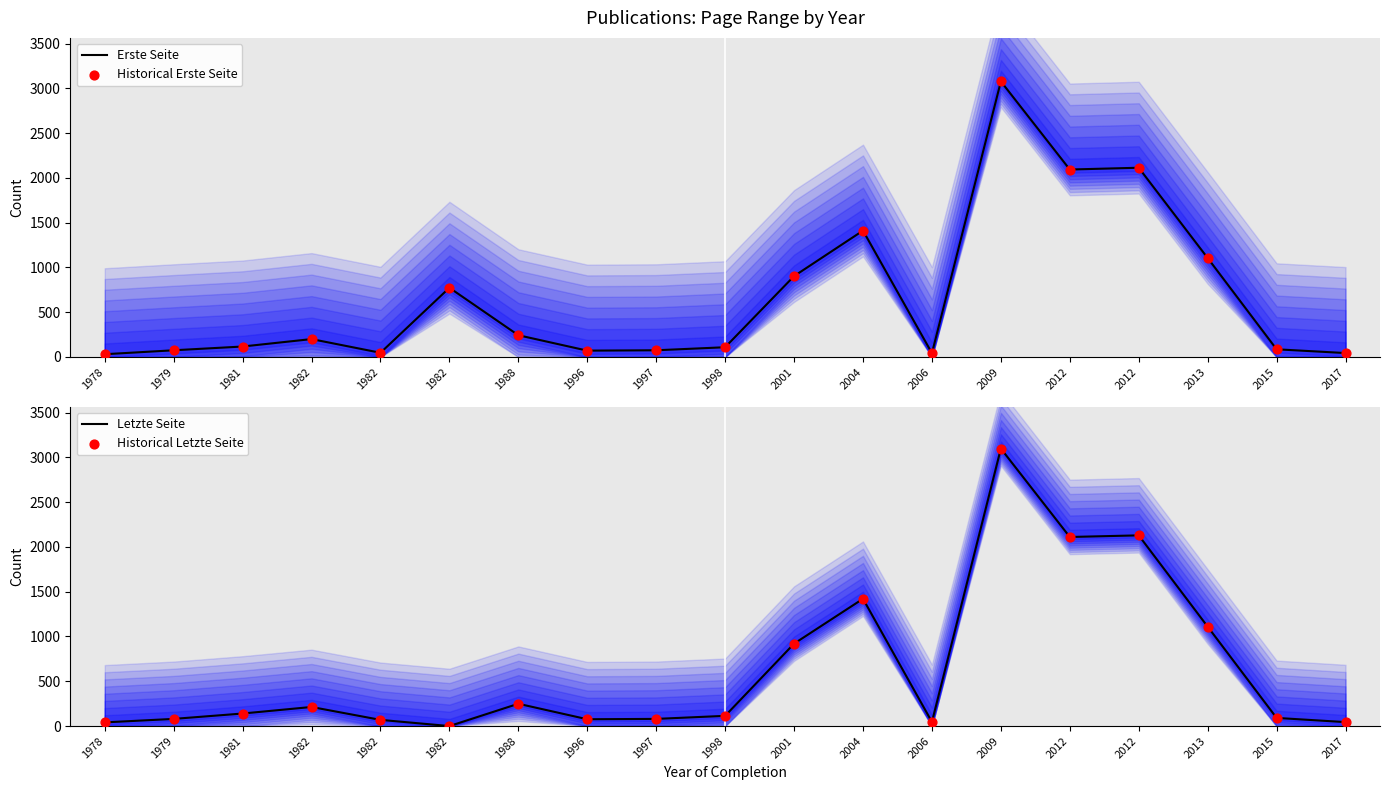

What is the total value across all series at 1981?

514